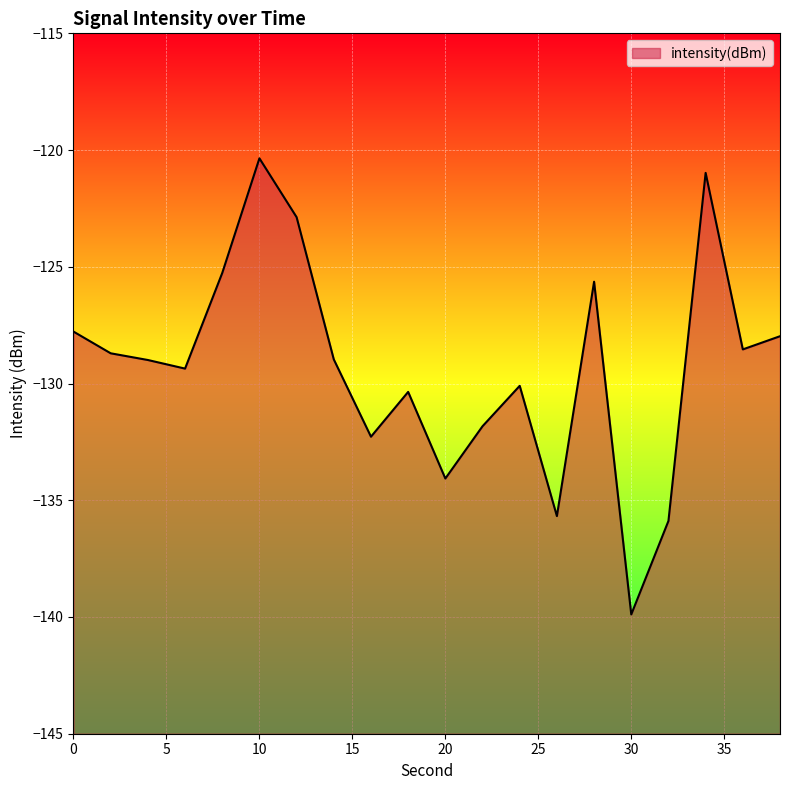

What is the change in value from 16 to 32?

-3.6